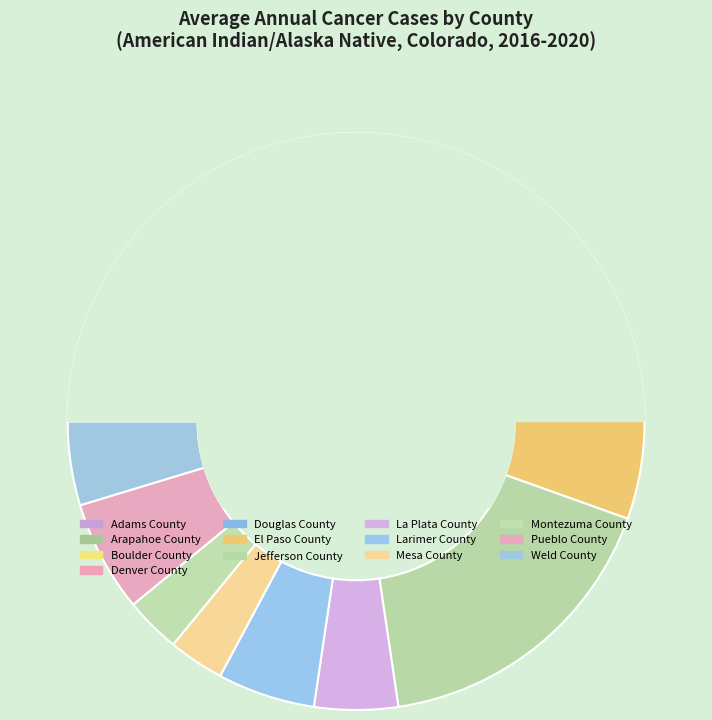

Rank the categories by value from highest to lowest.

Jefferson County, Arapahoe County, El Paso County, Denver County, Adams County, Pueblo County, Larimer County, Douglas County, La Plata County, Weld County, Boulder County, Mesa County, Montezuma County